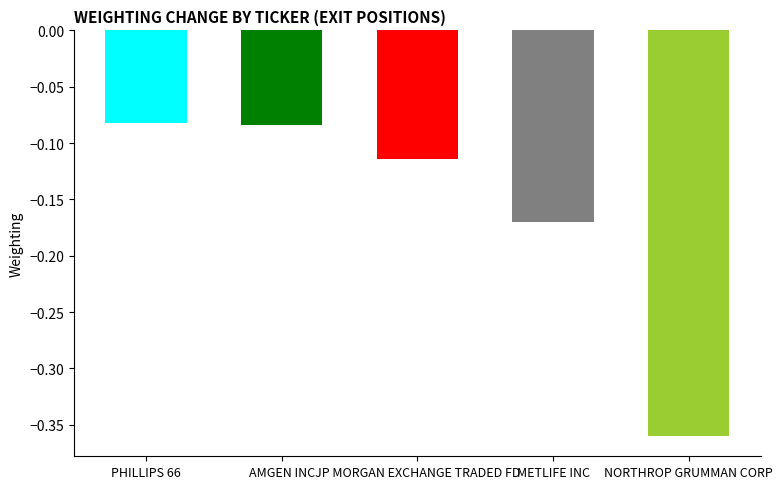

What position from the right is JP MORGAN EXCHANGE TRADED FD?

3